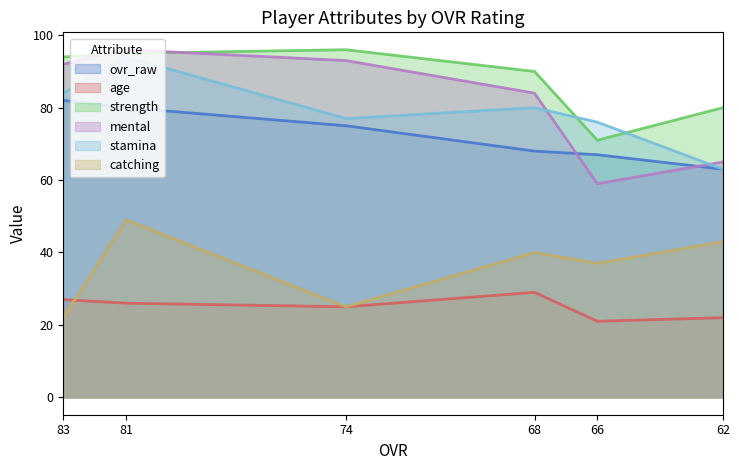

Is it true that mental equals 55 at 81?

False